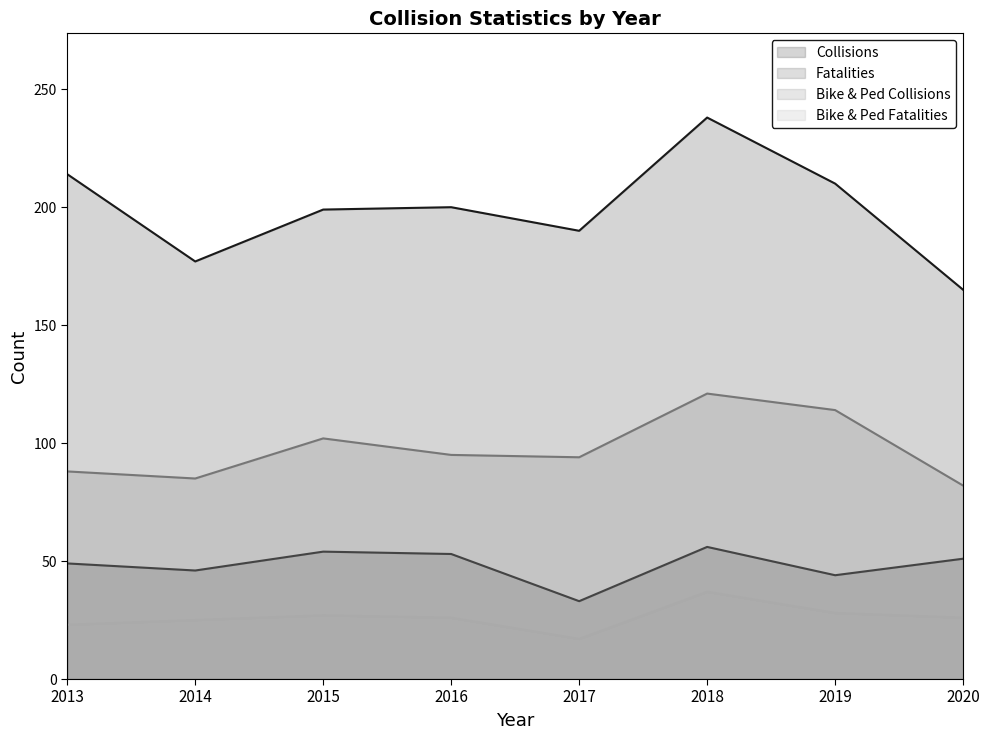

Rank the series at 2013 from highest to lowest value.

Collisions, Bike & Ped Collisions, Fatalities, Bike & Ped Fatalities